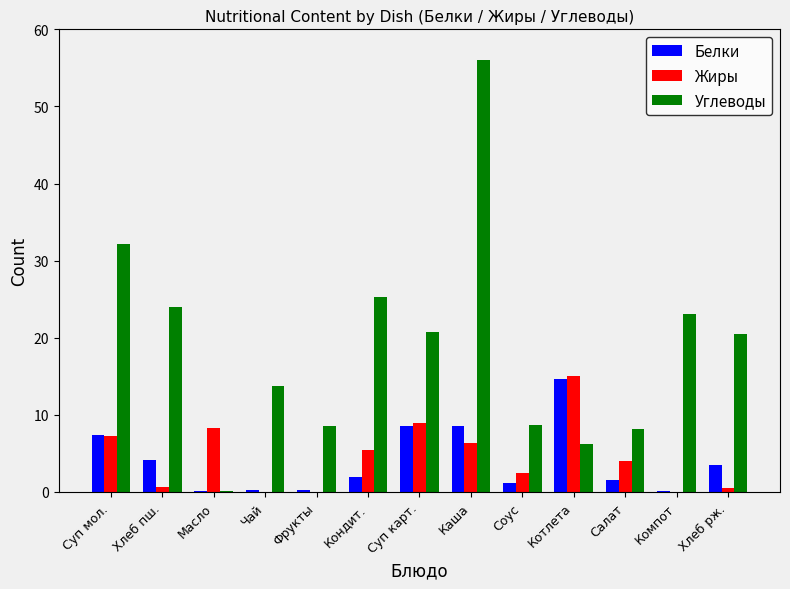

Where does the Жиры series first go above 4?

Суп мол.